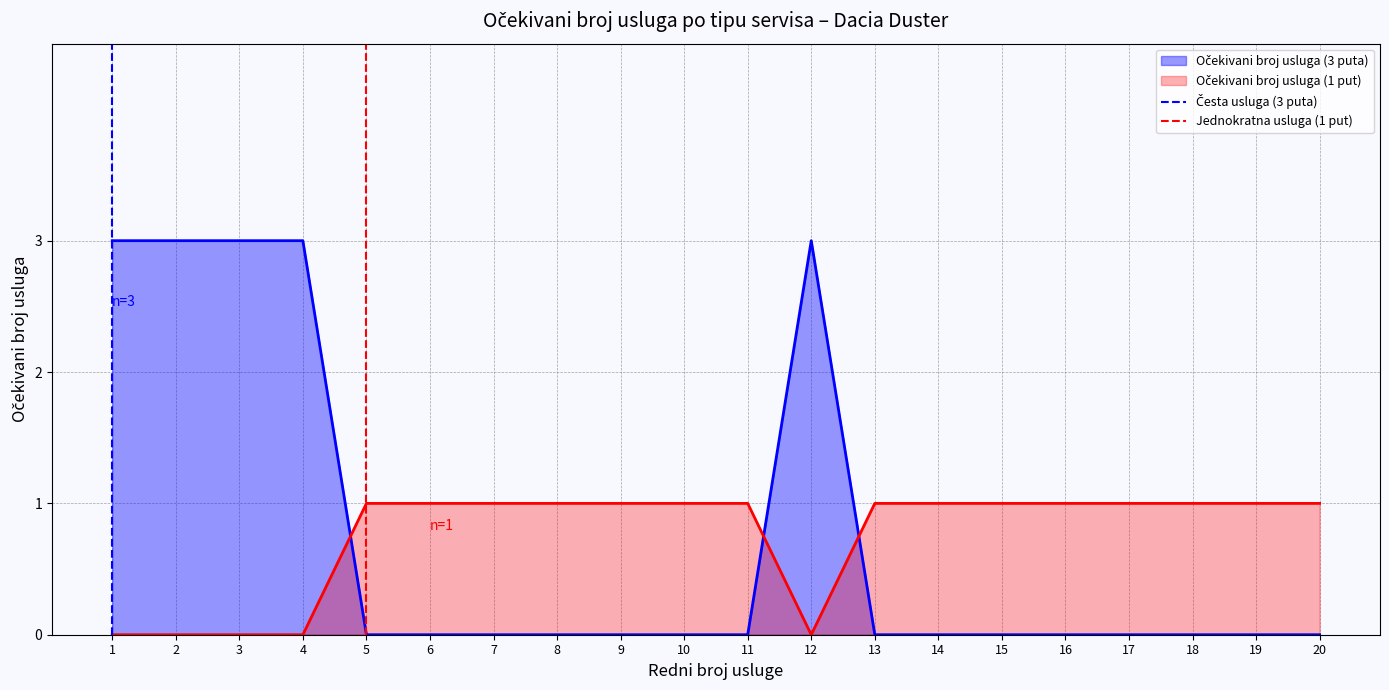

Count the number of data series in this chart.

2